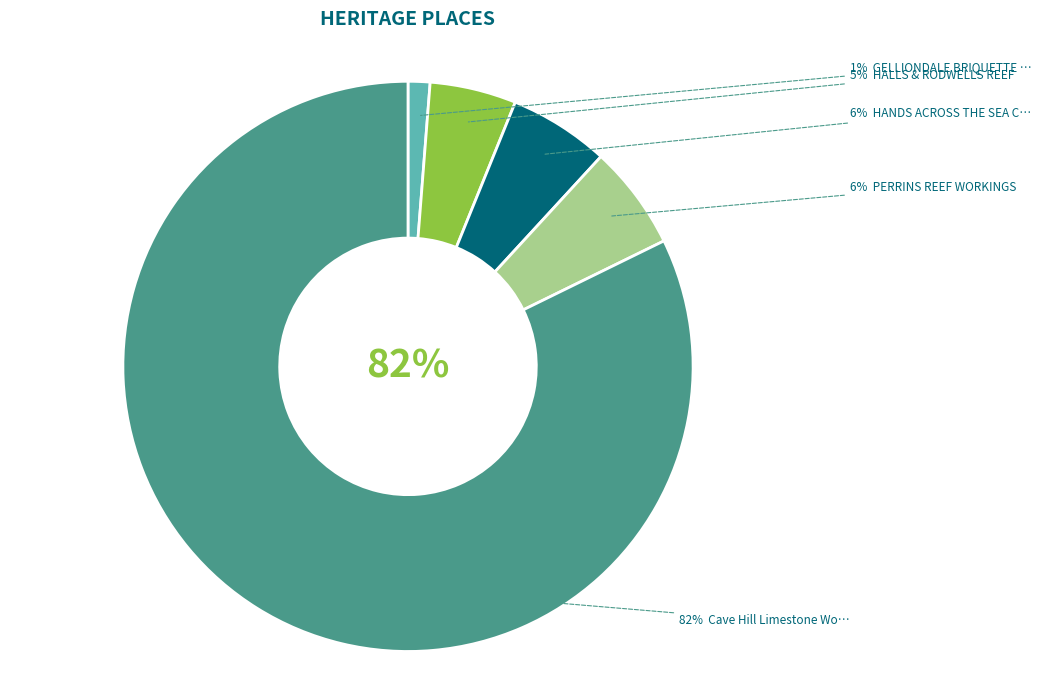

What portion of the pie excludes HANDS ACROSS THE SEA CO?

94.3%